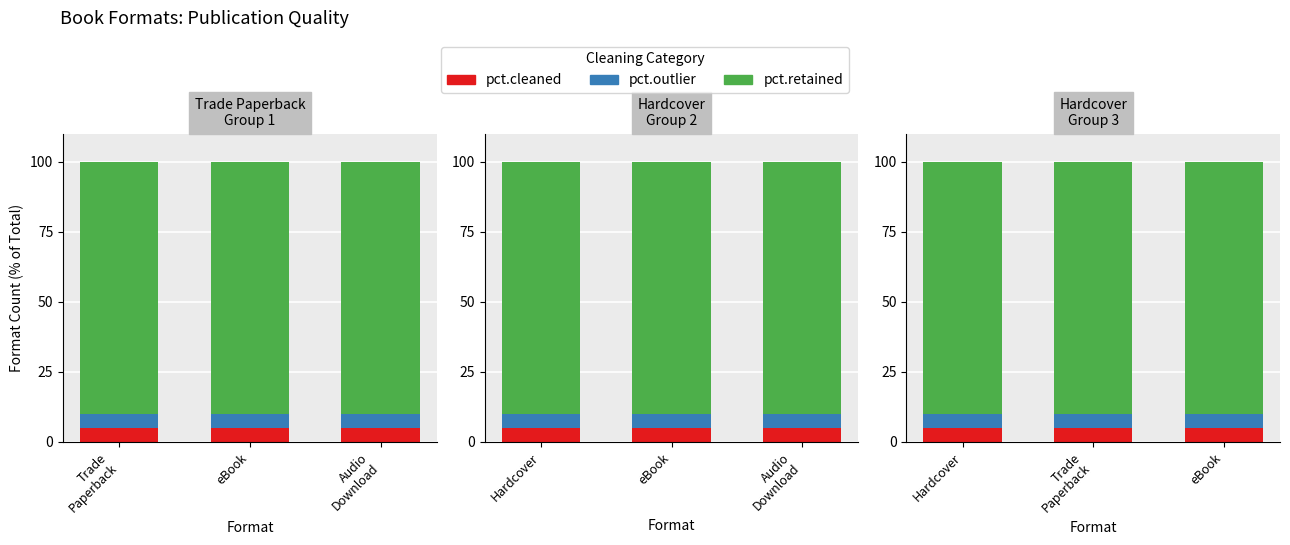

Is it true that pct.outlier equals 8 at Hardcover?

False